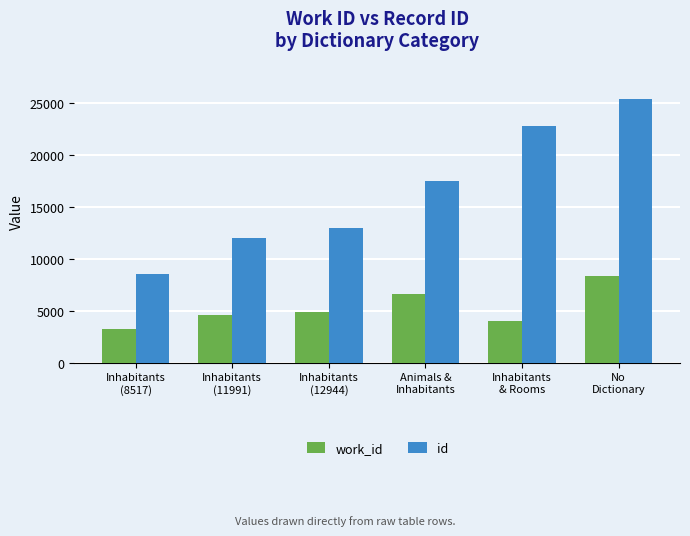

What is the difference between the maximum and minimum values in the work_id series?

5106